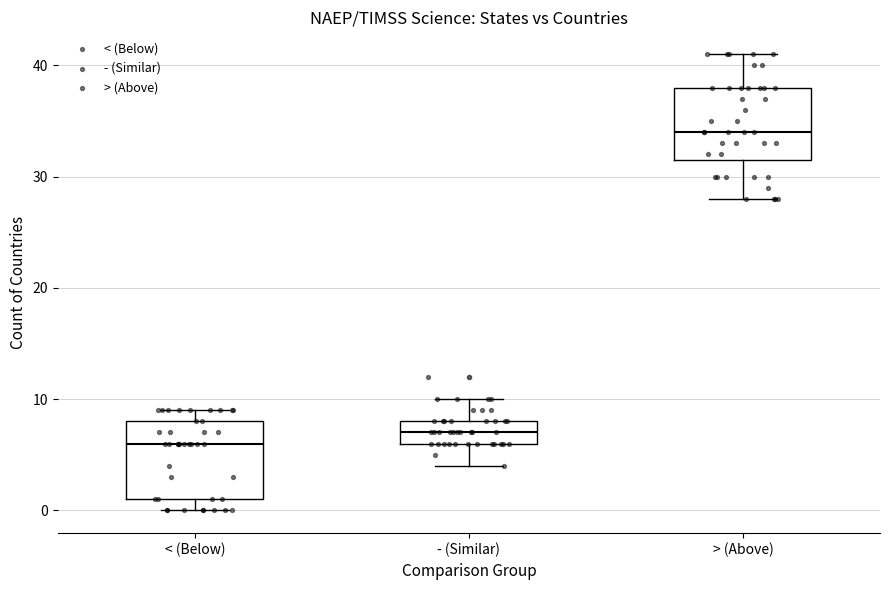

Reading left to right, transcribe this box plot: for each box, give where its median line is, the range the box spans, and where its two whiskers end, as read against the y-axis. The values are not printed on the chart, so give them approximately, as read against the axis.

< (Below): median 6, box 1 to 8, whiskers 0 to 9
- (Similar): median 7, box 6 to 8, whiskers 4 to 10
> (Above): median 34, box 32 to 38, whiskers 28 to 41